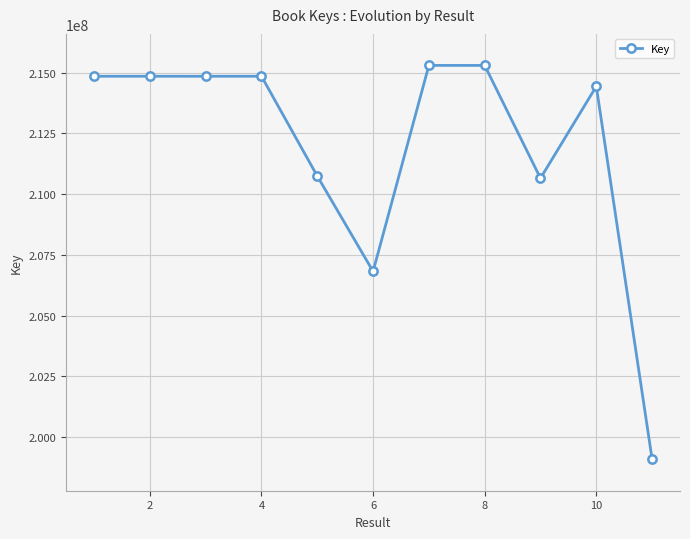

What is the sum of all values?

2331770192